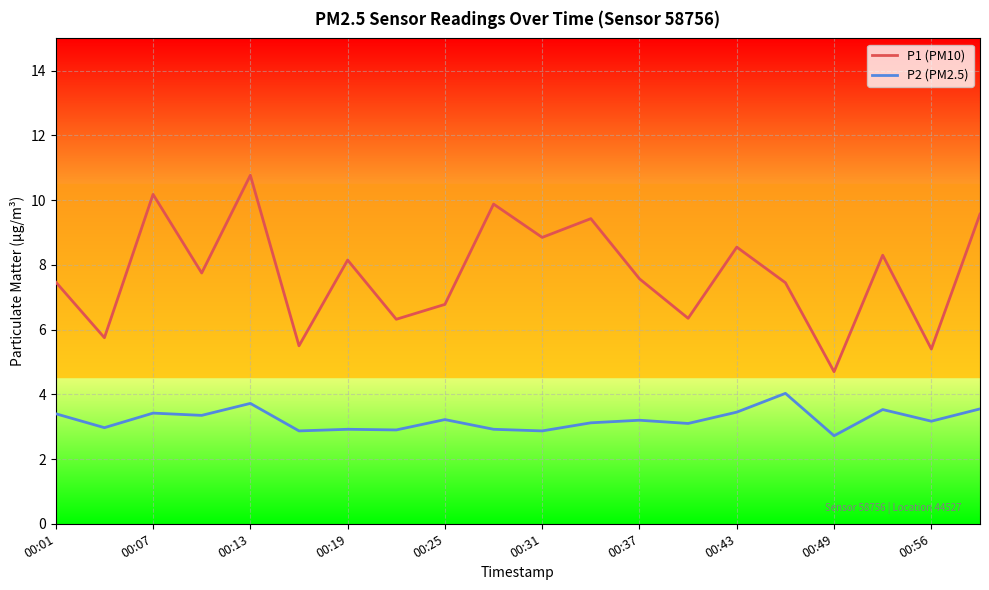

True or false: P1 (PM10) and P2 (PM2.5) intersect in this chart.

False